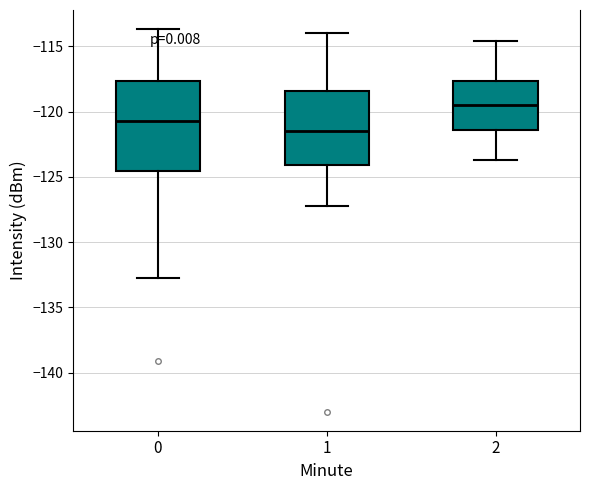

Reading left to right, transcribe this box plot: for each box, give where its median line is, the range the box spans, and where its two whiskers end, as read against the y-axis. The values are not printed on the chart, so give them approximately, as read against the axis.

0: median -120.5, box -124.5 to -117.5, whiskers -133.0 to -113.5
1: median -121.5, box -124.0 to -118.5, whiskers -127.0 to -114.0
2: median -119.5, box -121.5 to -117.5, whiskers -123.5 to -114.5